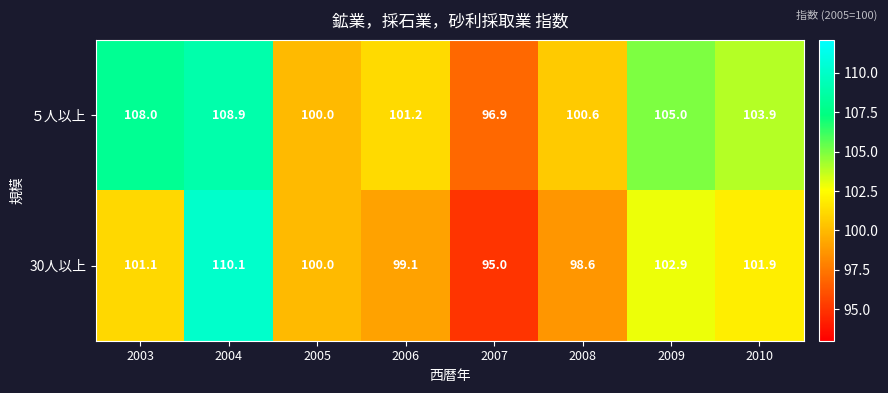

Which series has the largest range (max minus min)?

30人以上